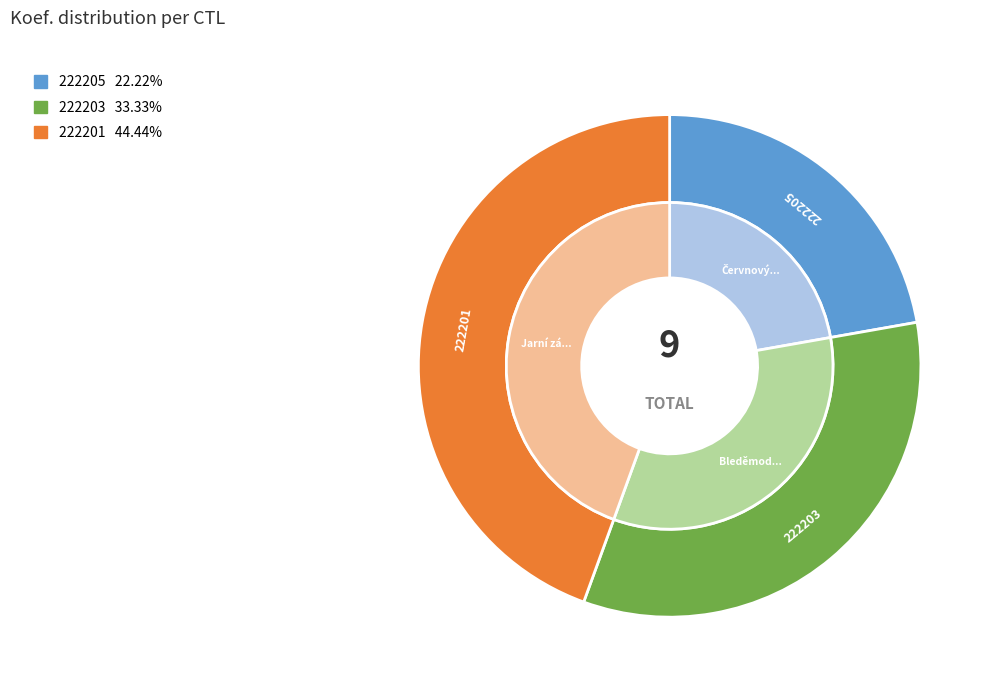

Count the number of slices in the pie.

3